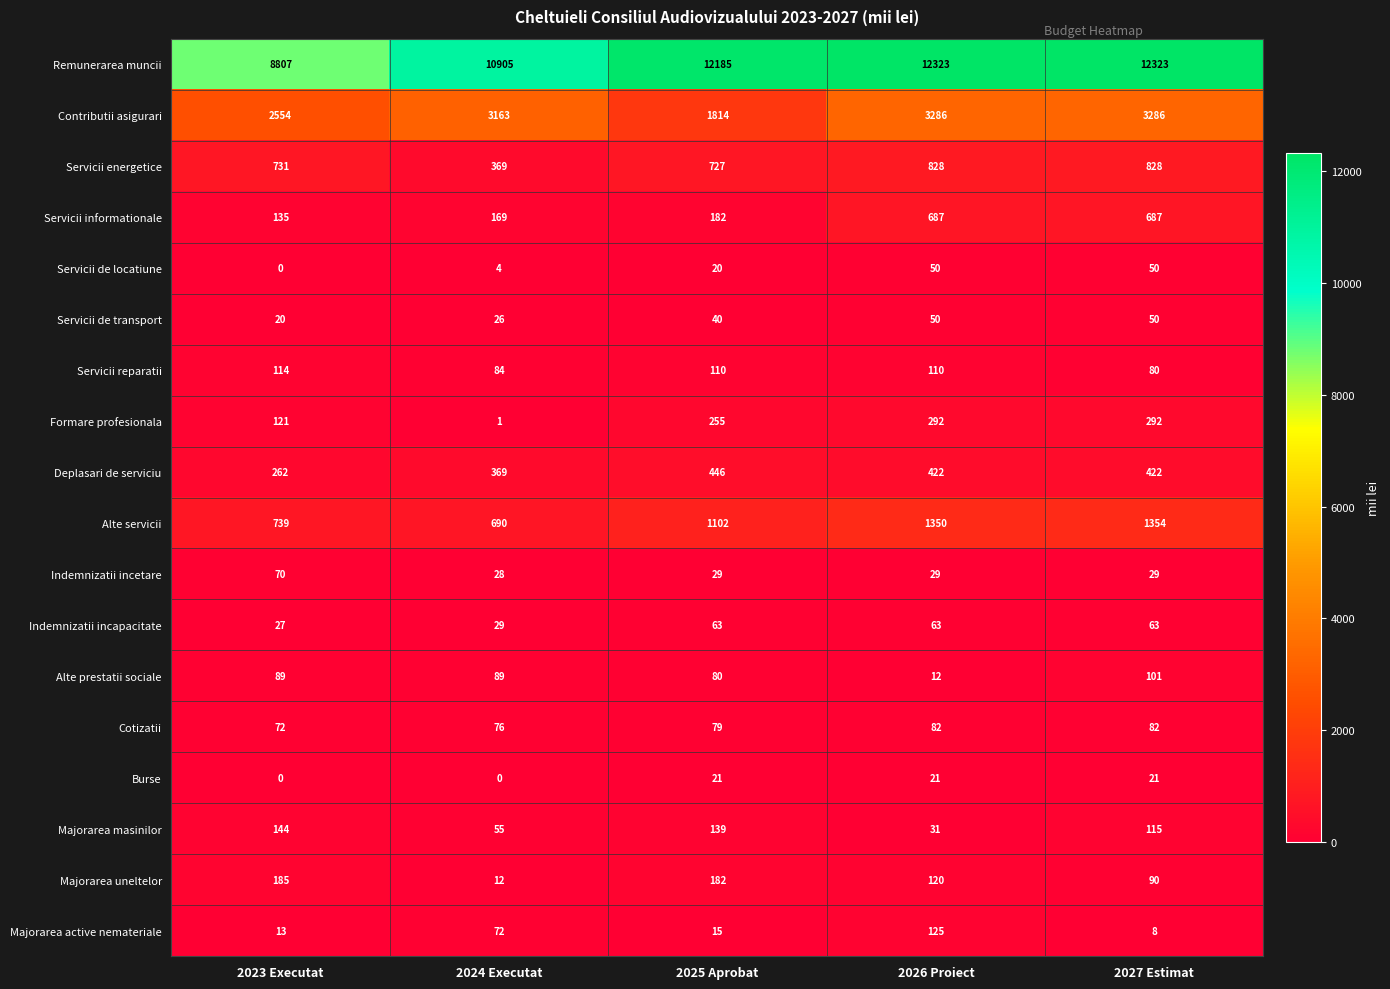

How many values in the Servicii de locatiune series are below 20?

2